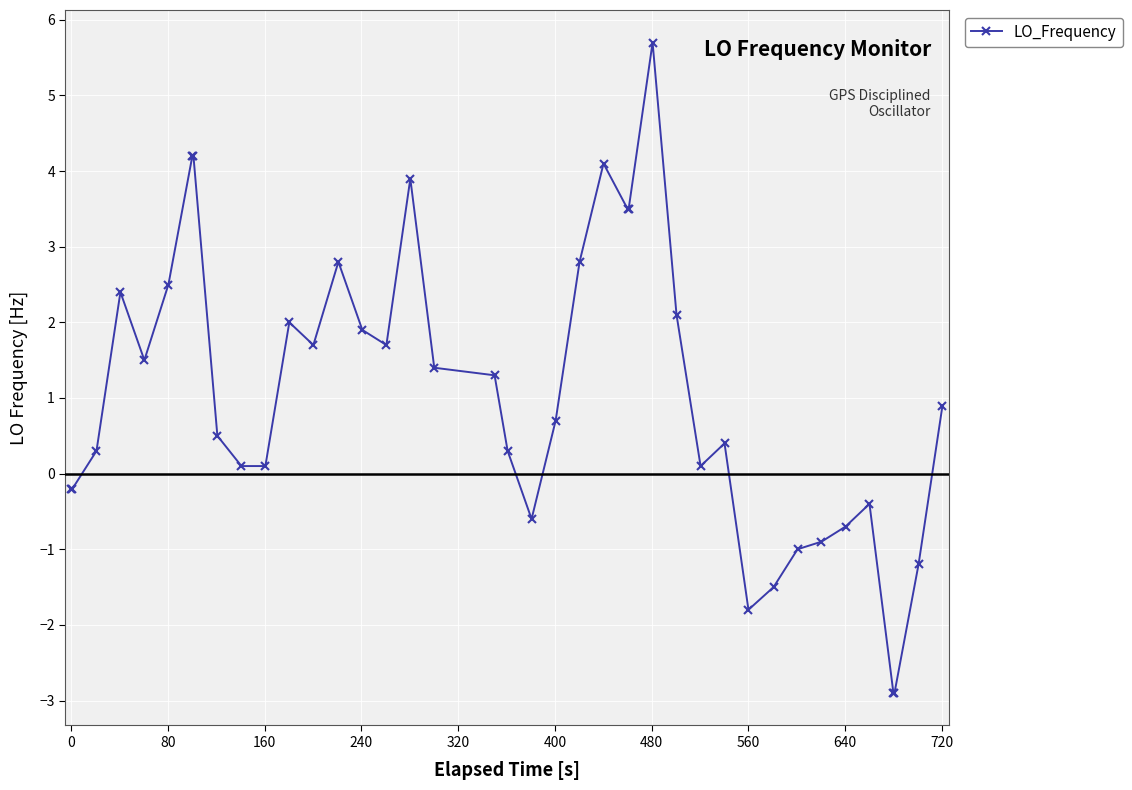

What is the maximum value shown in the chart?

5.7